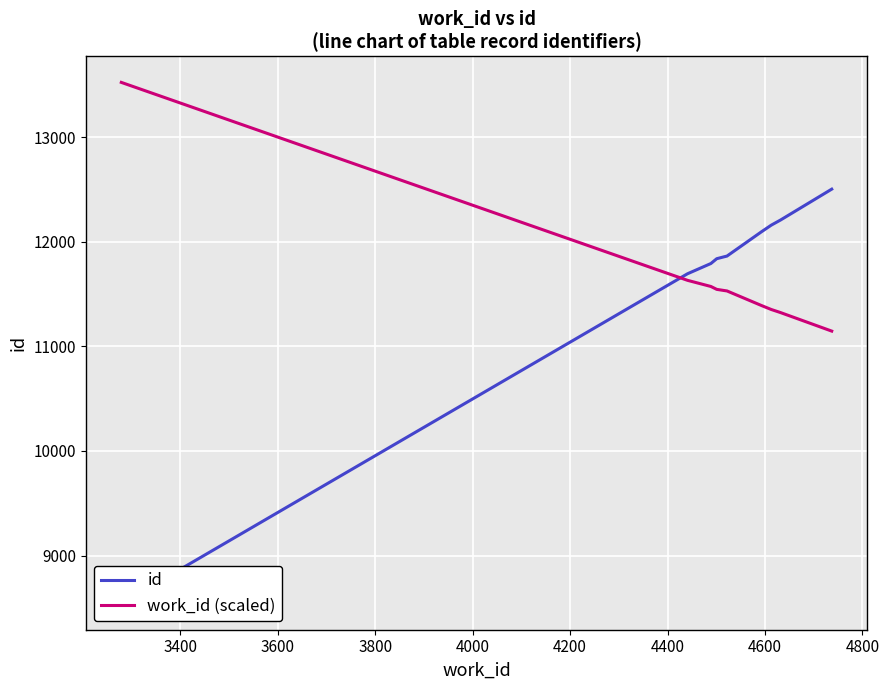

What are all the series names shown in the legend?

id, work_id (scaled)